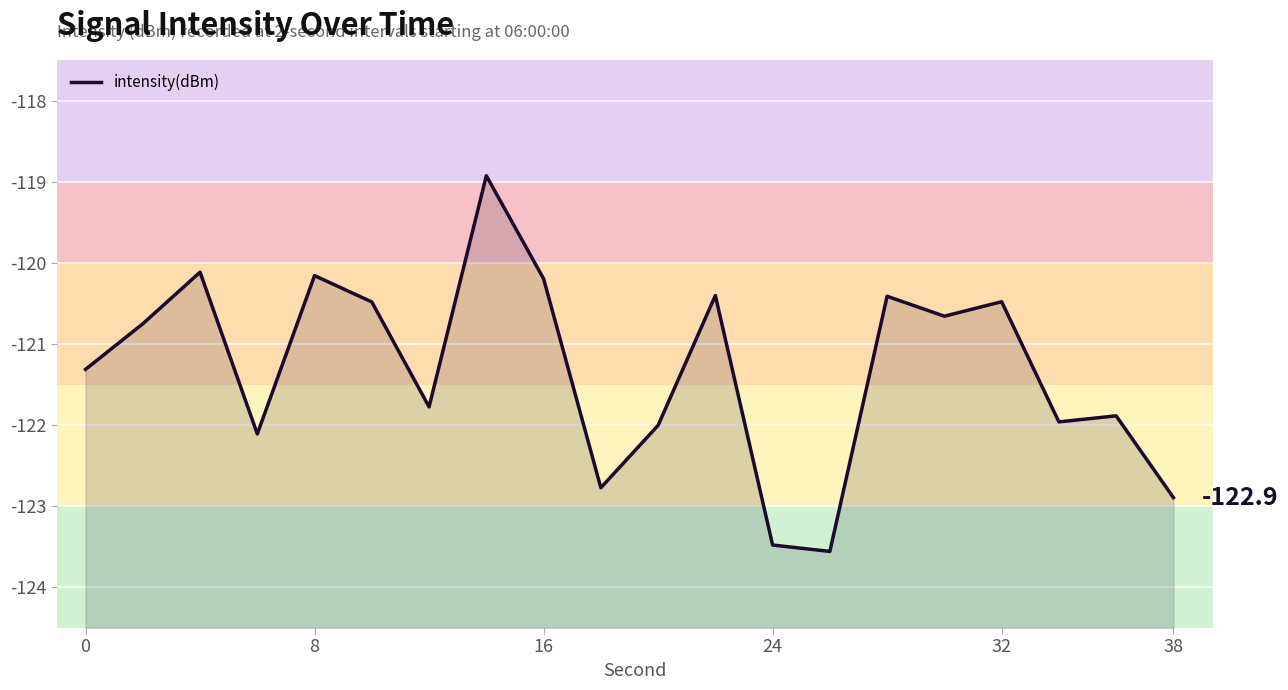

True or false: the data shows -47.1 at 16.

False